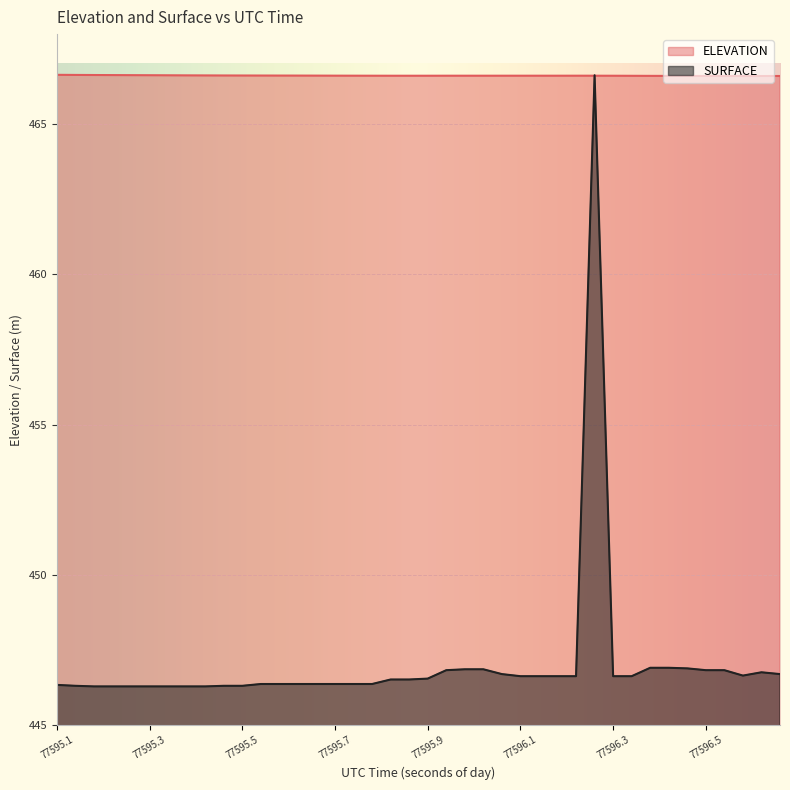

The SURFACE series shows 446.3 at 77595.3744. True or false?

True